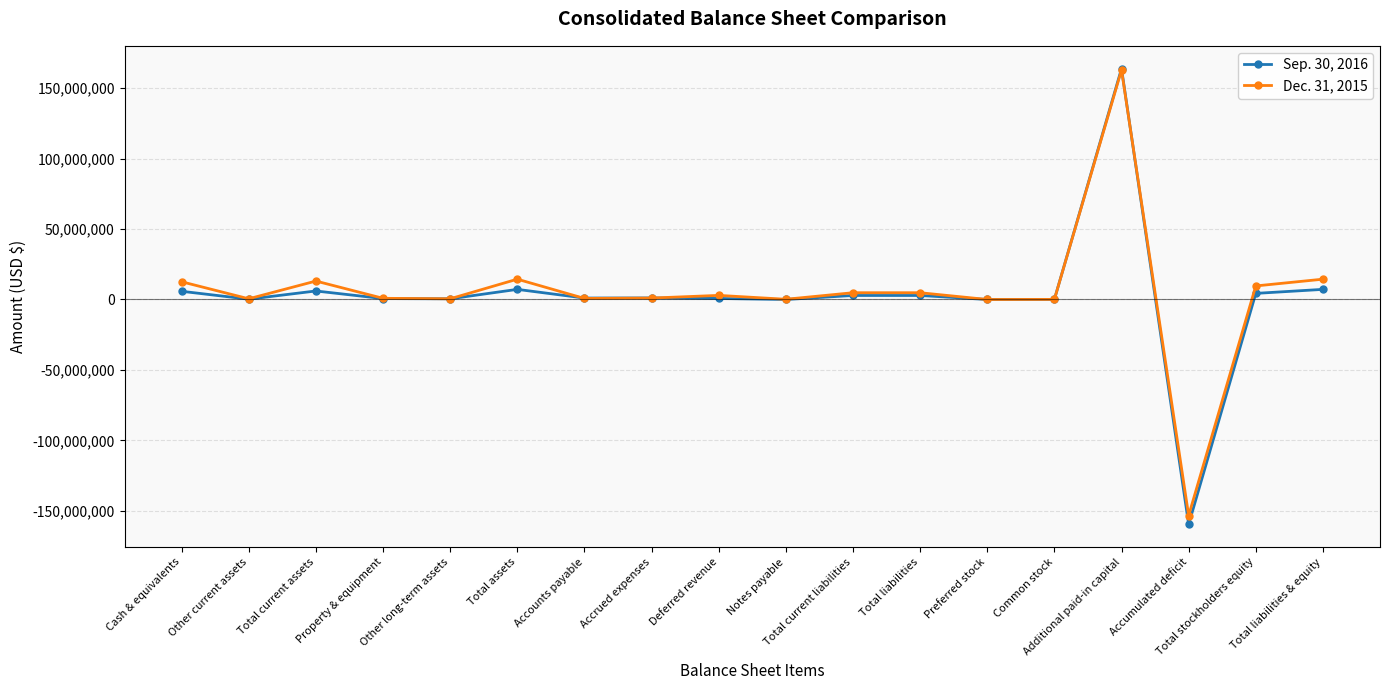

What is the value of the Dec. 31, 2015 point at the 8th from the left?

1008077